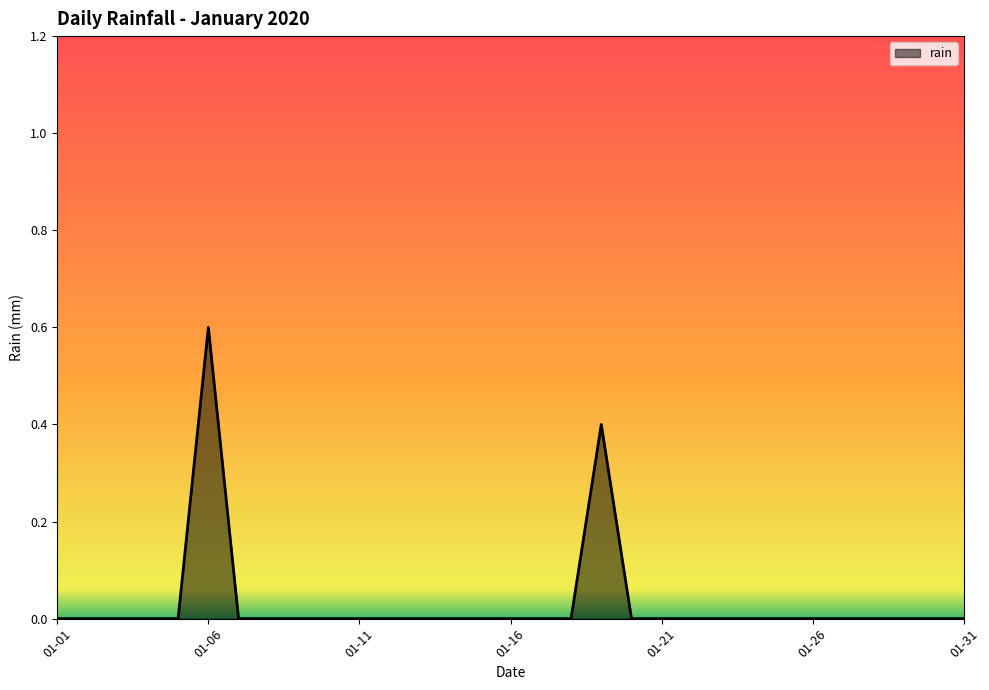

Reading left to right, list all the values displayed in this chart.

0.0	0.0	0.0	0.0	0.0	0.6	0.0	0.0	0.0	0.0	0.0	0.0	0.0	0.0	0.0	0.0	0.0	0.0	0.4	0.0	0.0	0.0	0.0	0.0	0.0	0.0	0.0	0.0	0.0	0.0	0.0